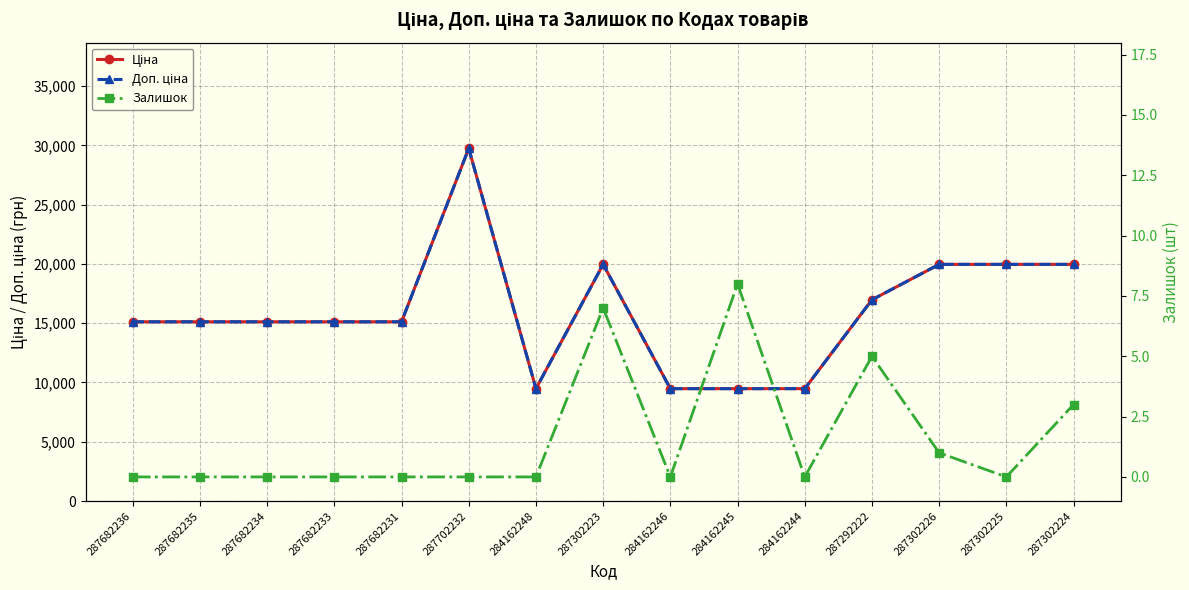

True or false: Ціна and Доп. ціна intersect in this chart.

False